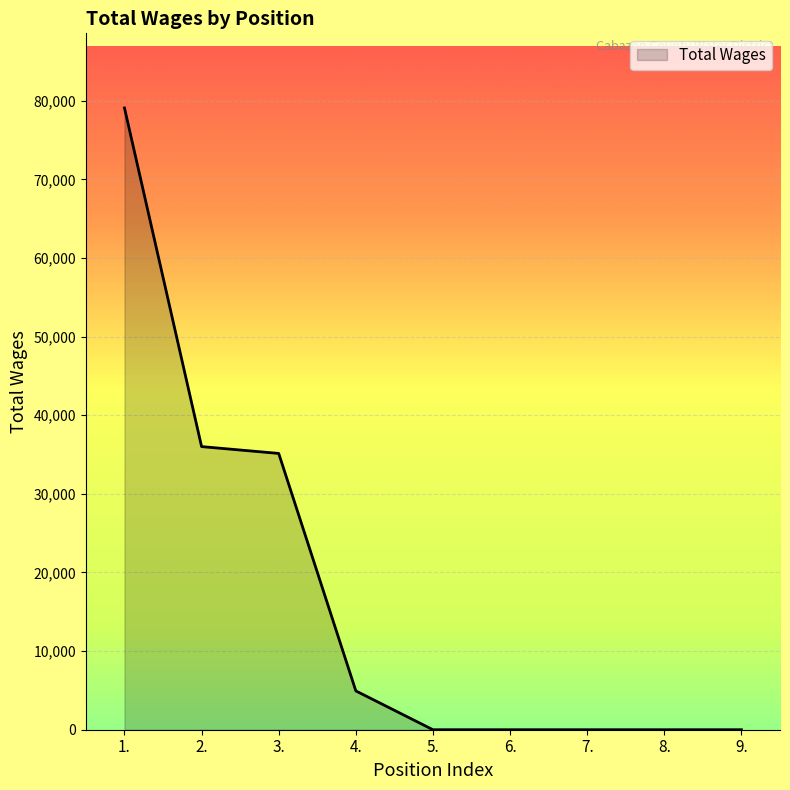

Which label corresponds to the largest value in the chart?

1.